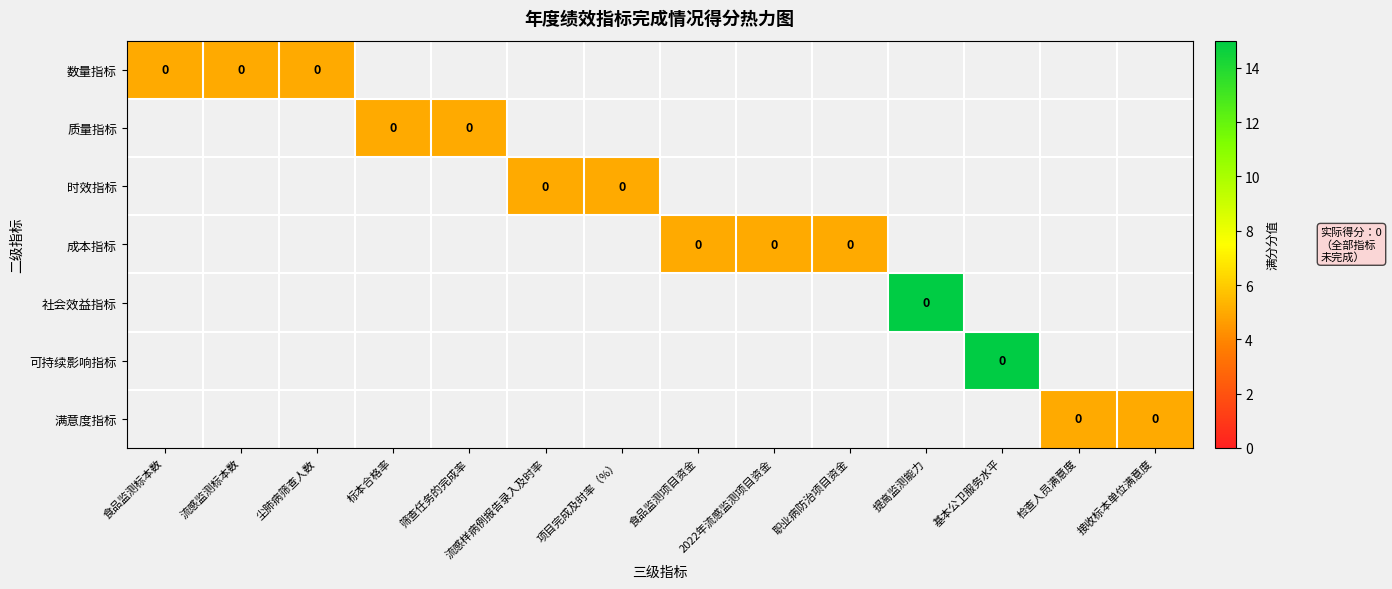

Rank the categories by 质量指标 value from highest to lowest.

食品监测标本数, 流感监测标本数, 尘肺病筛查人数, 标本合格率, 筛查任务的完成率, 流感样病例报告录入及时率, 项目完成及时率（%）, 食品监测项目资金, 2022年流感监测项目资金, 职业病防治项目资金, 提高监测能力, 基本公卫服务水平, 检查人员满意度, 接收标本单位满意度